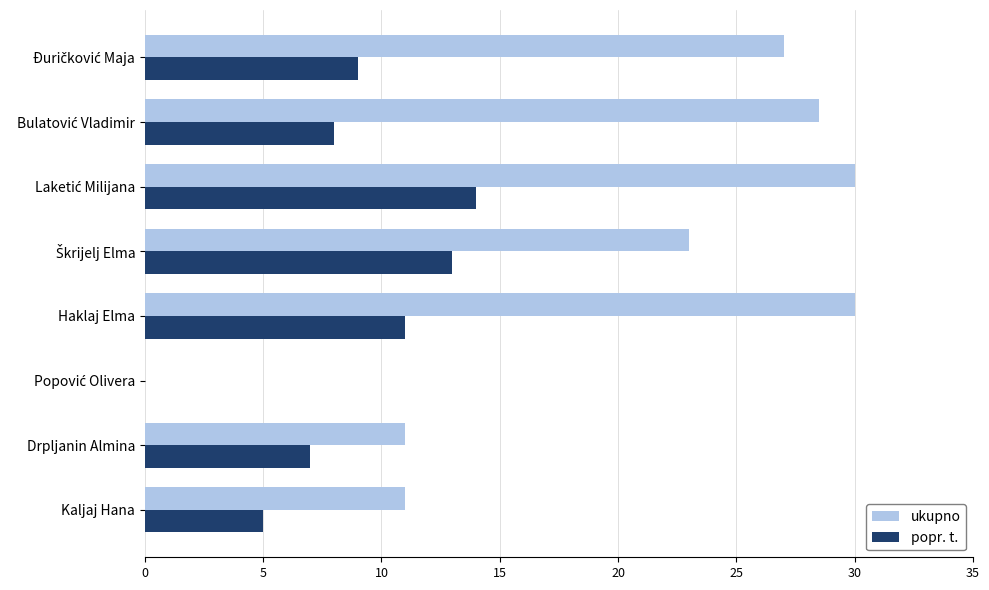

Which series has the largest total across all categories?

ukupno